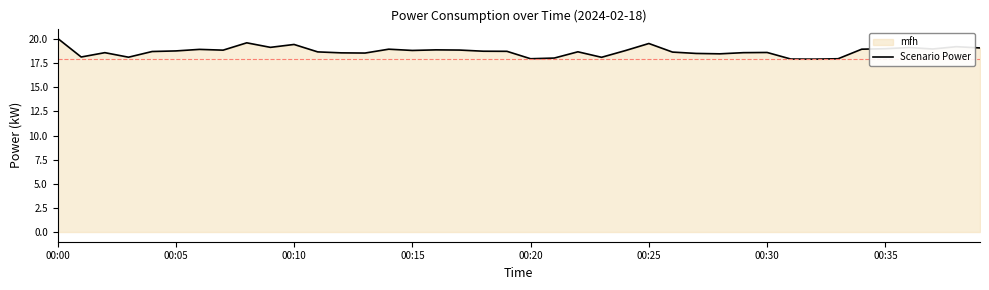

Count the number of values greater than 18.

36